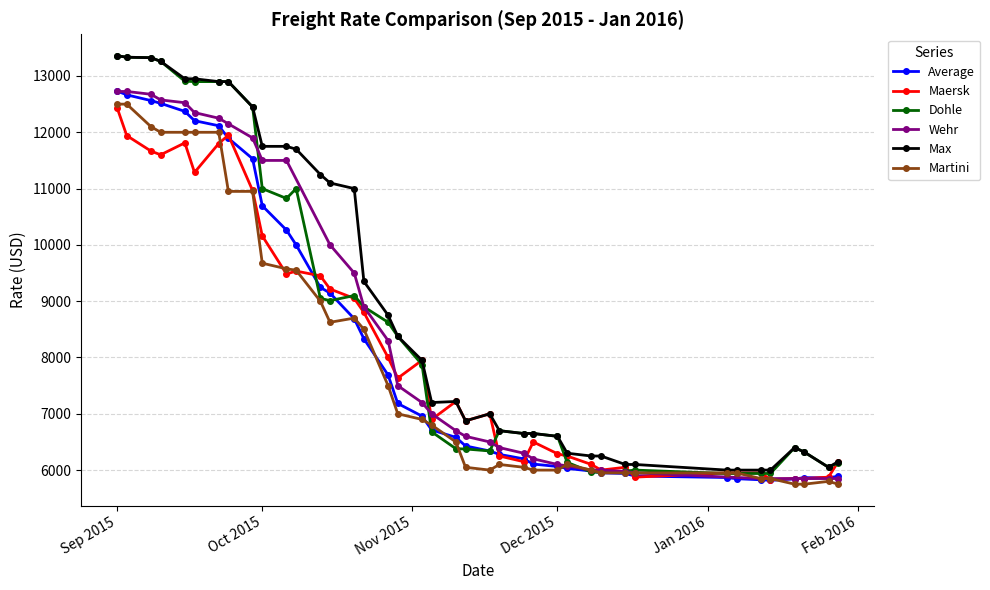

Which has a higher value, 05.11.2015 or 10.12.2015?

05.11.2015